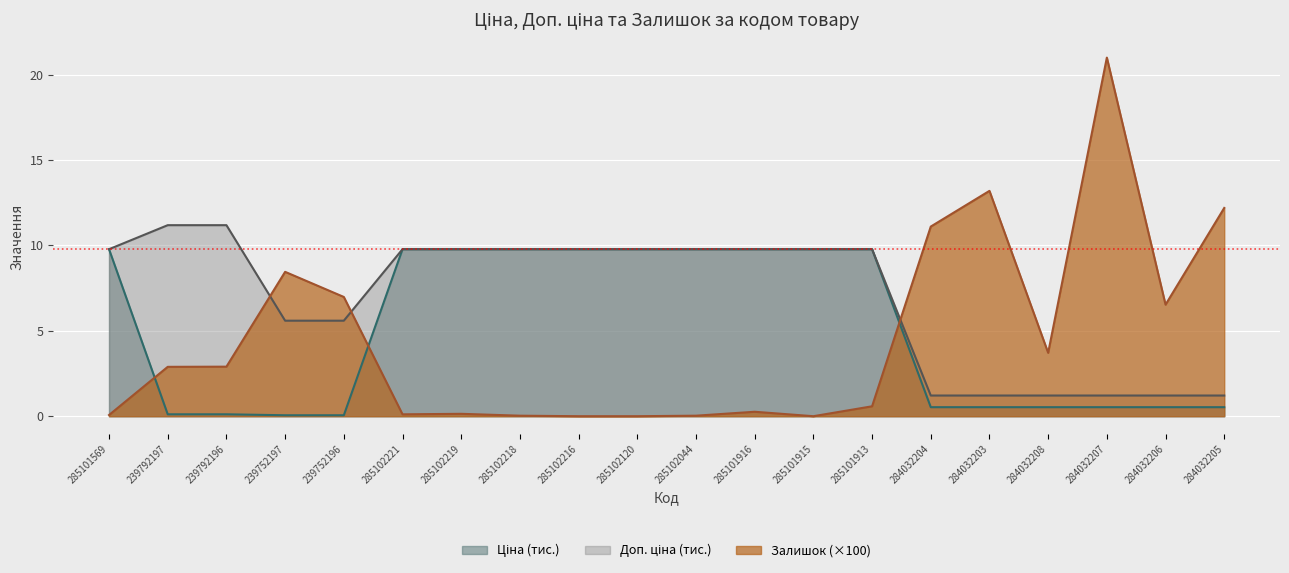

Rank the series by their maximum value, from highest to lowest.

Залишок, Доп. ціна, Ціна